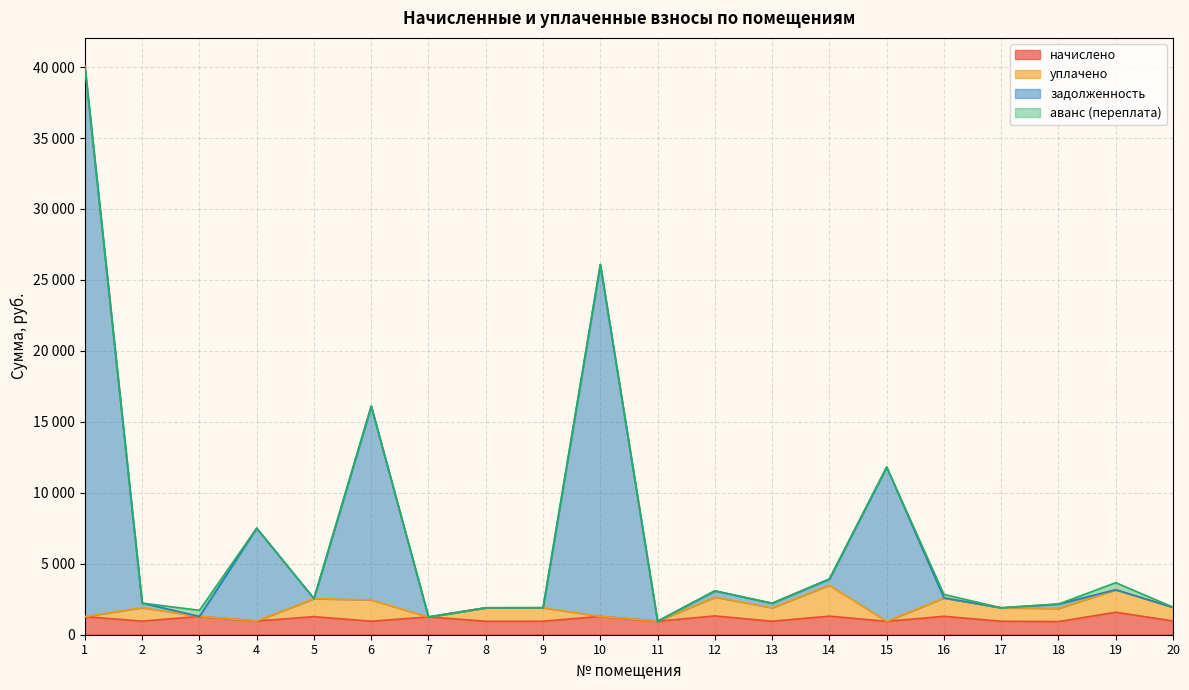

What are all the series names shown in the legend?

начислено, уплачено, задолженность, аванс (переплата)